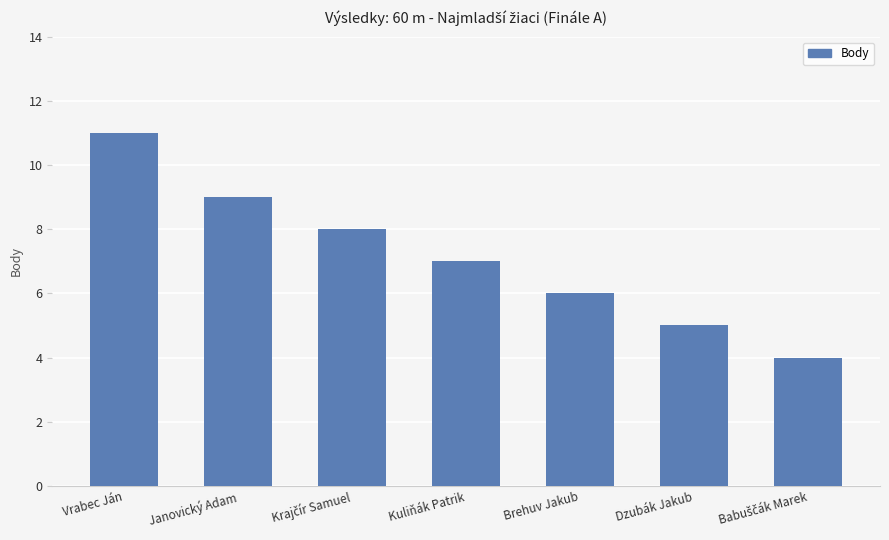

What is the average value?

7